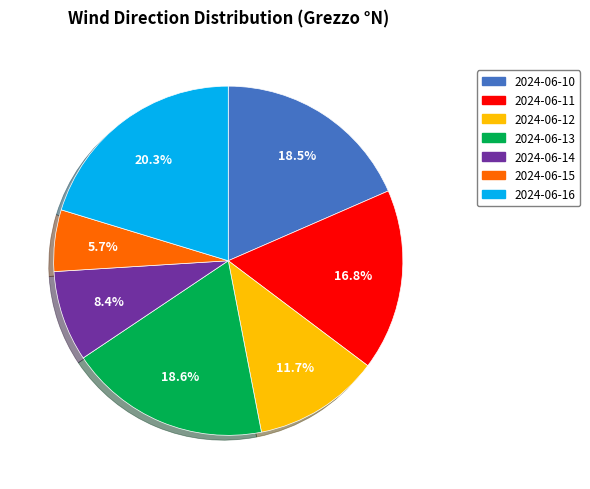

To the nearest percent, what is the average slice percentage?

14%